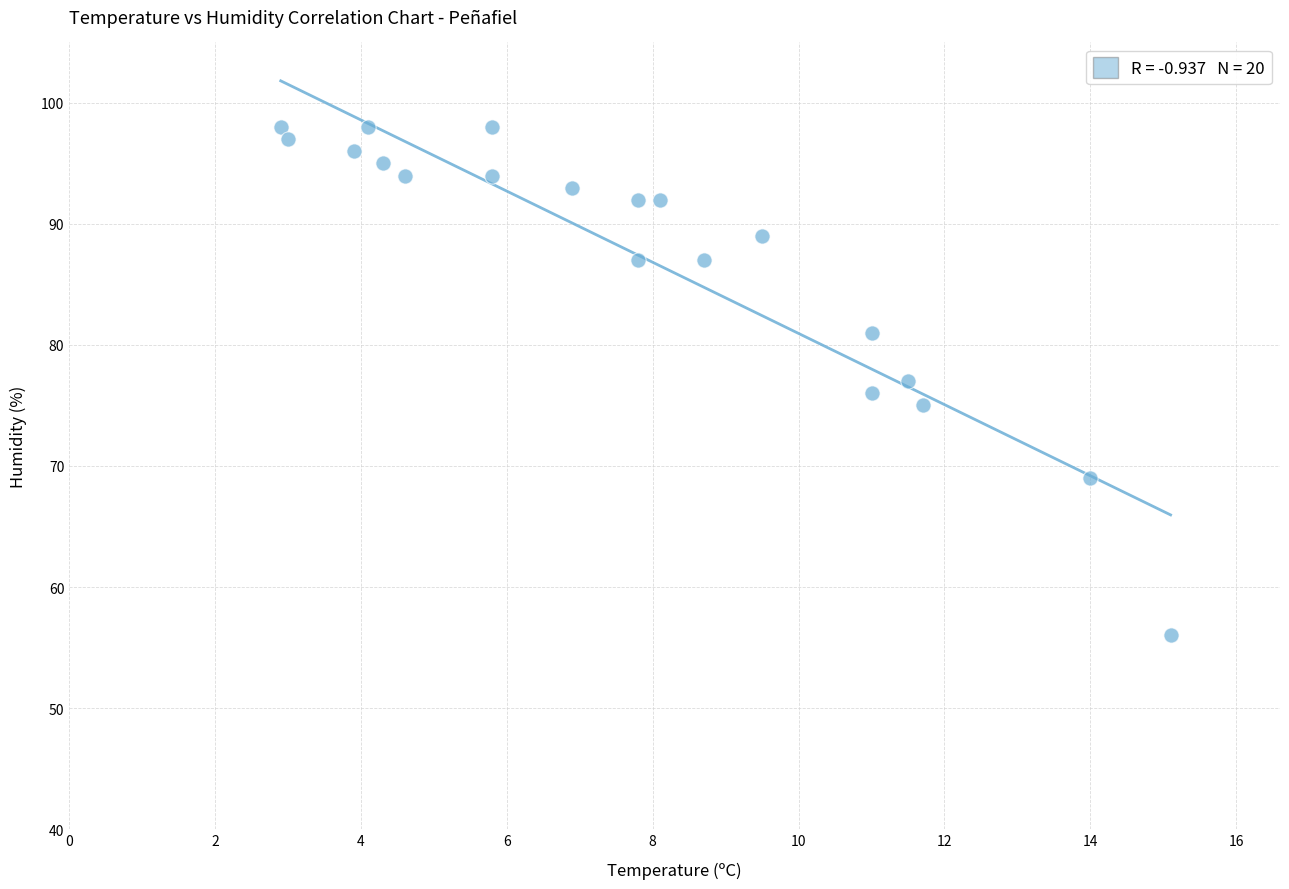

What is the range of Y values (max minus min)?

42